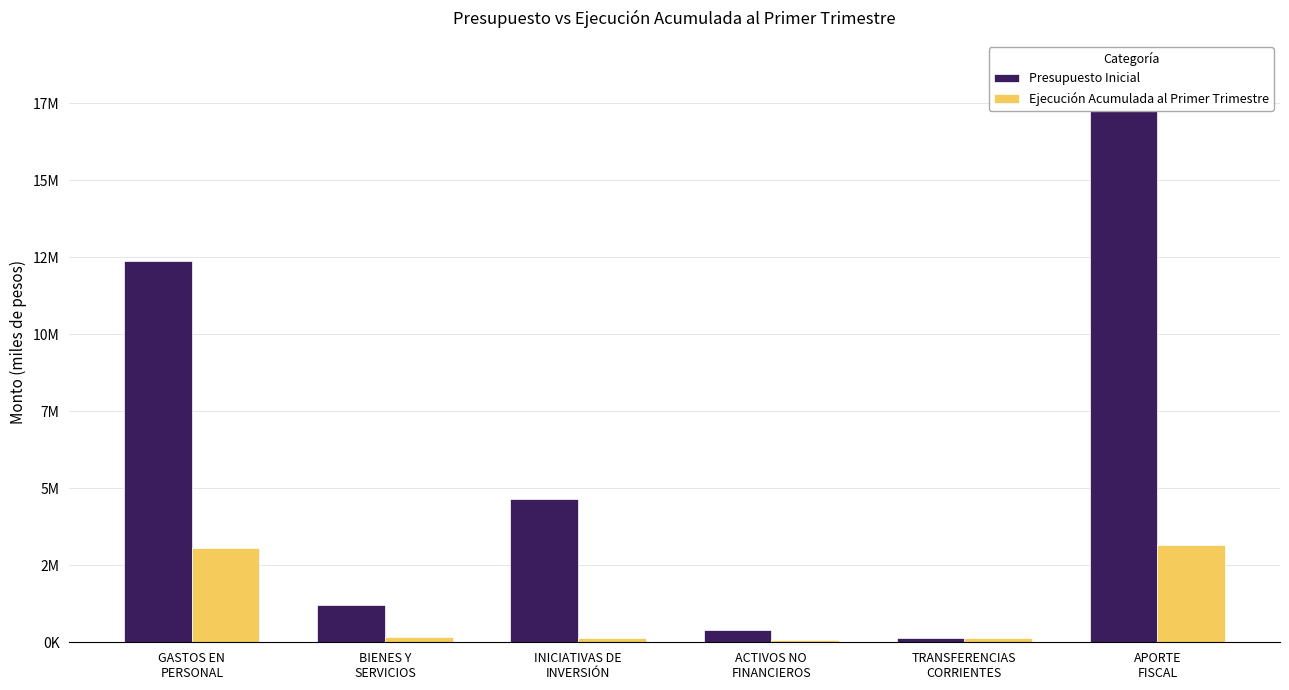

What is the label of the 6th bar from the left?

APORTE
FISCAL